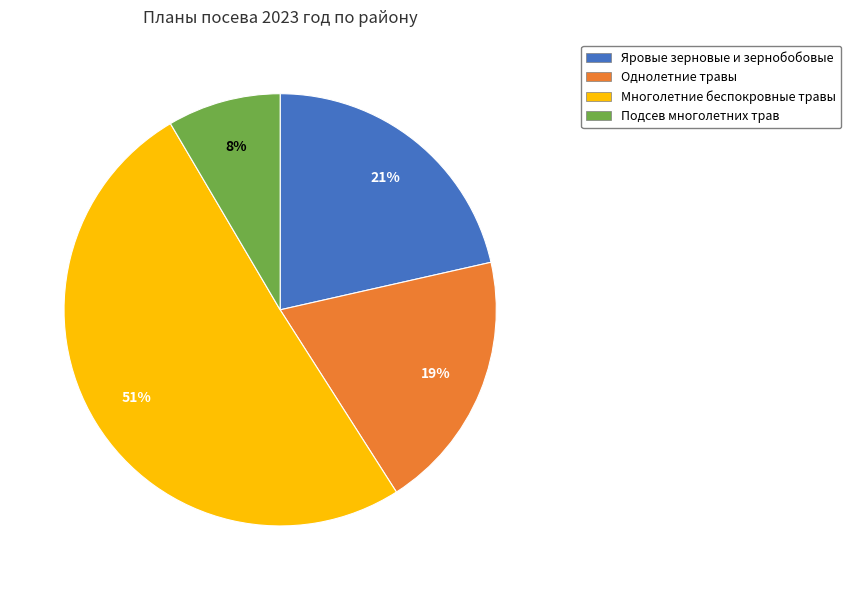

Is the sum of Однолетние травы and Подсев многолетних трав greater than half?

No